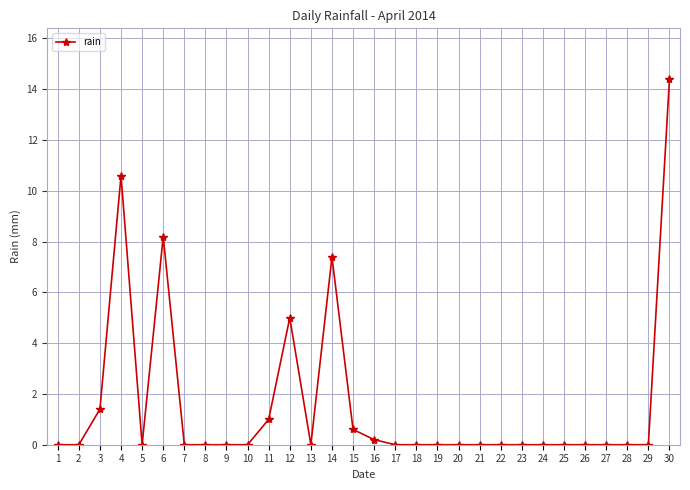

What is the maximum value shown in the chart?

14.4